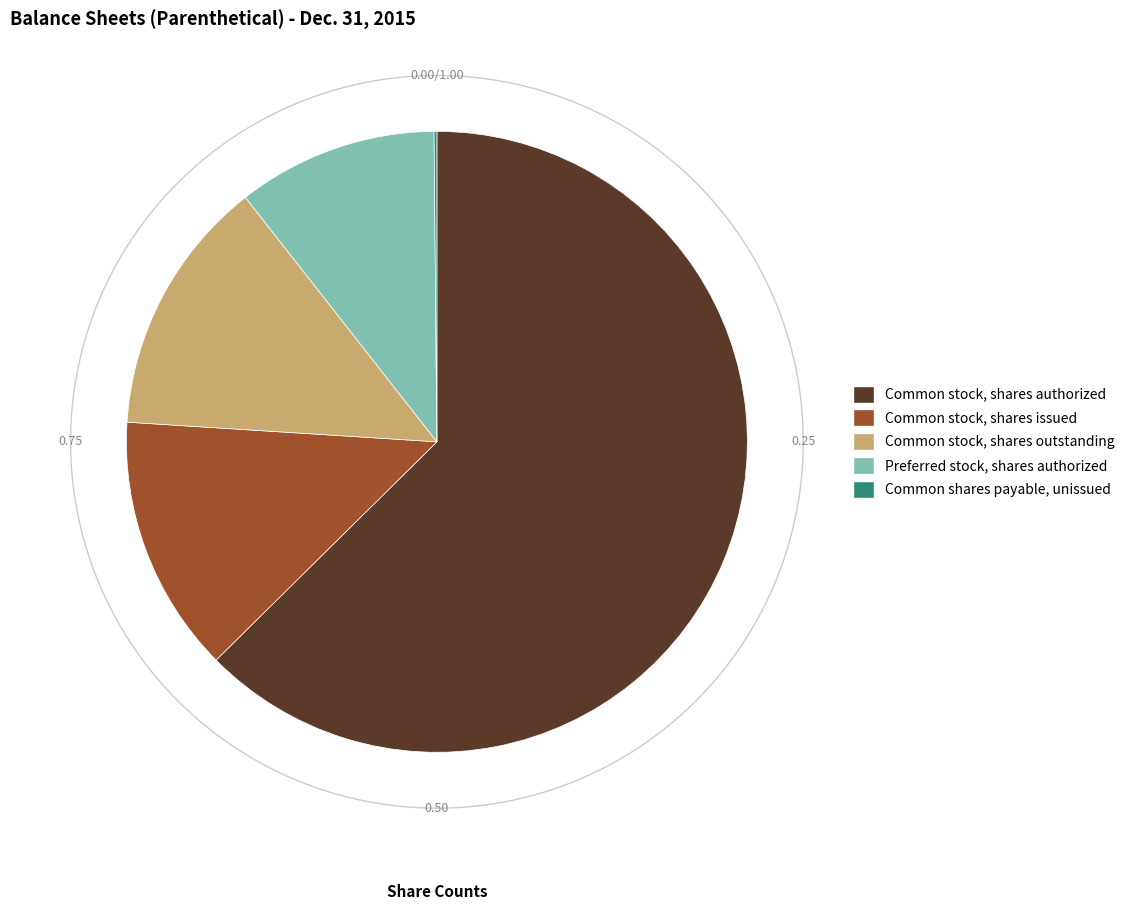

Is there a majority slice in this chart?

Yes